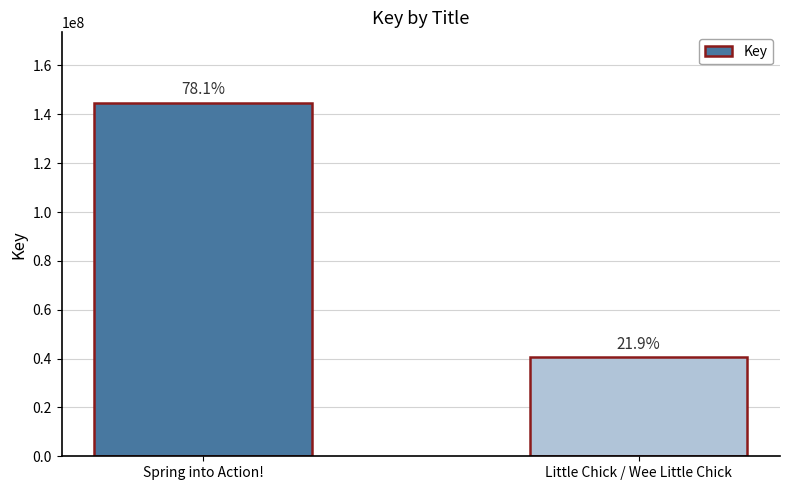

Rank the categories by value from lowest to highest.

Little Chick / Wee Little Chick, Spring into Action!